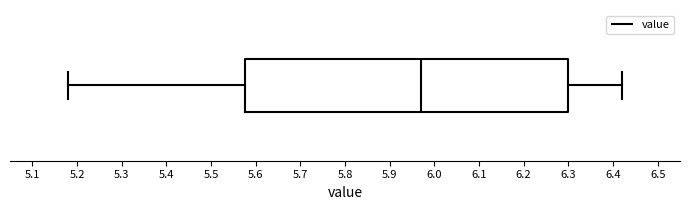

Where does the right whisker of the box end on the x-axis? The values are not printed on the chart, so give them approximately, as read against the axis.

6.42